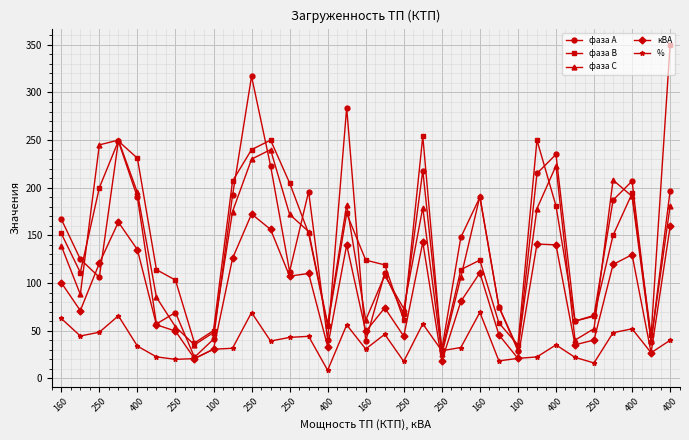

What is the value of the фаза С point at the 5th from the left?

195.0